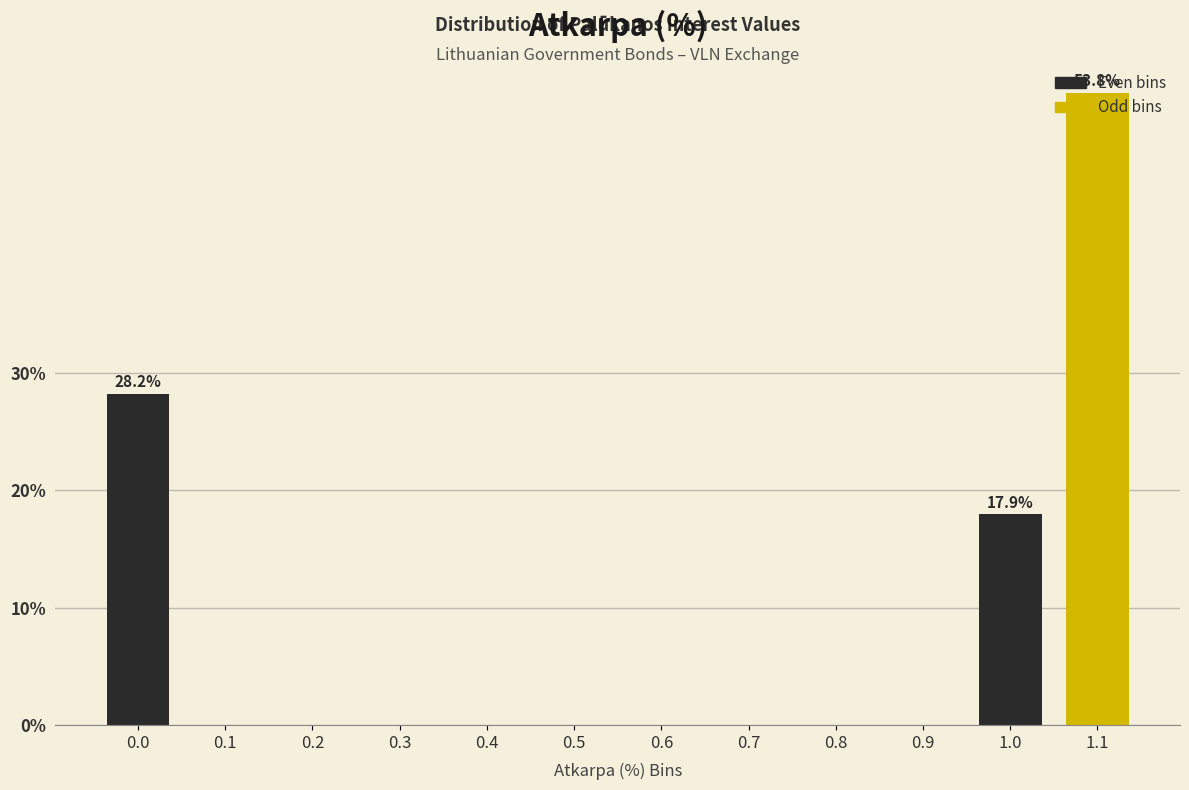

The value at 0.0 is 28.2. True or false?

True